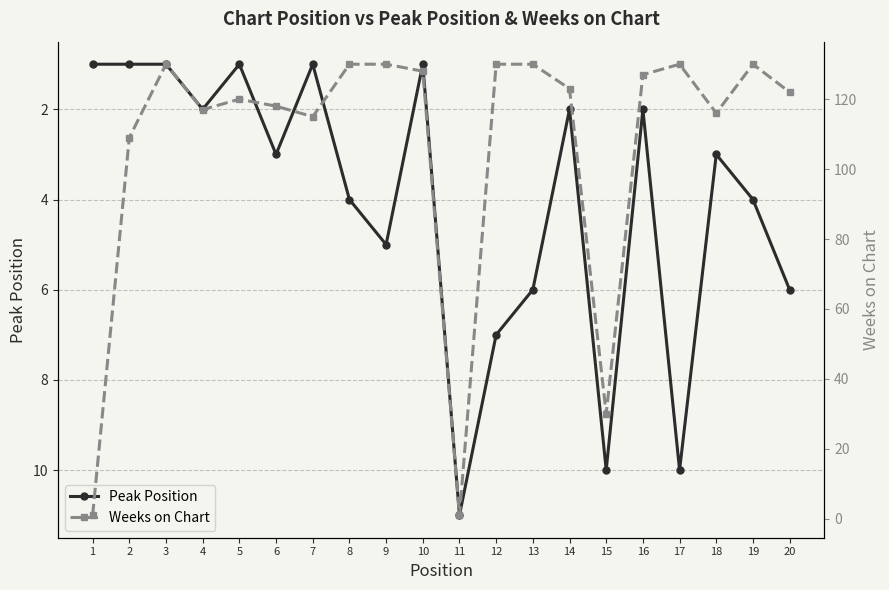

Where is Peak Position nearest to the value 6?

13